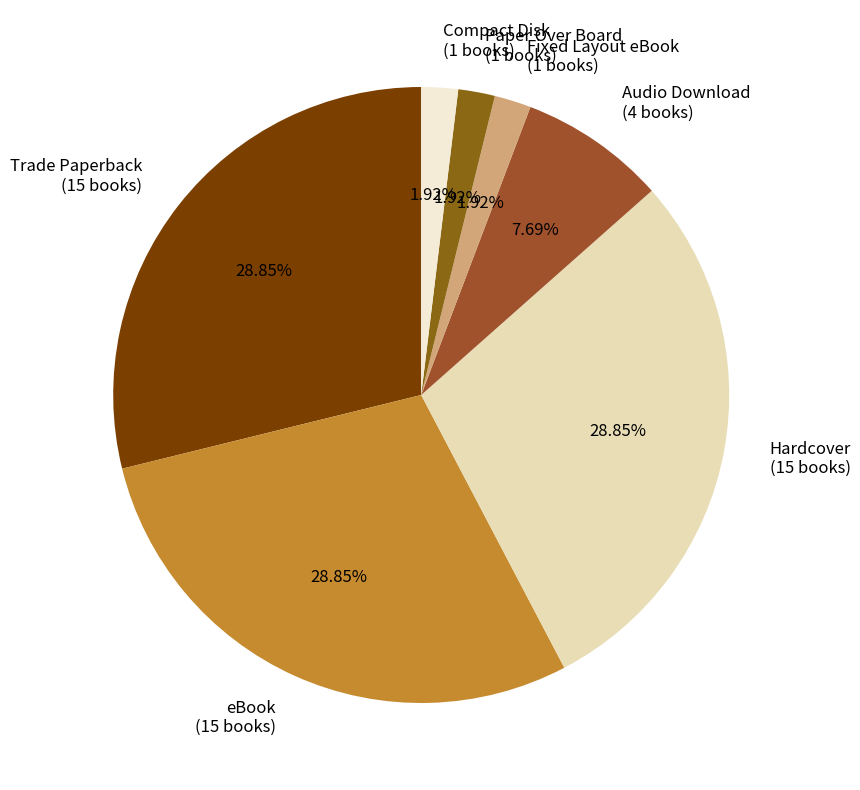

To the nearest percent, what percentage of the pie is Trade Paperback?

29%